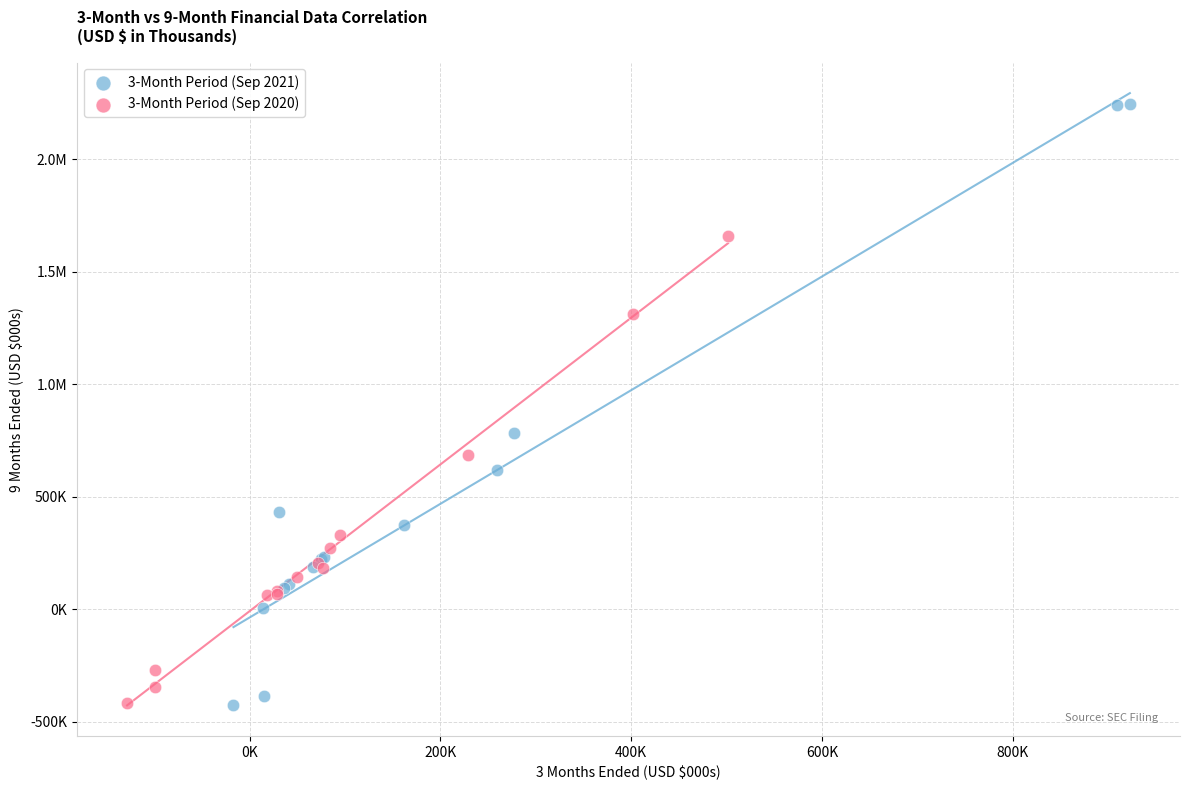

What are all the series names shown in the legend?

3-Month Period (Sep 2021), 3-Month Period (Sep 2020)